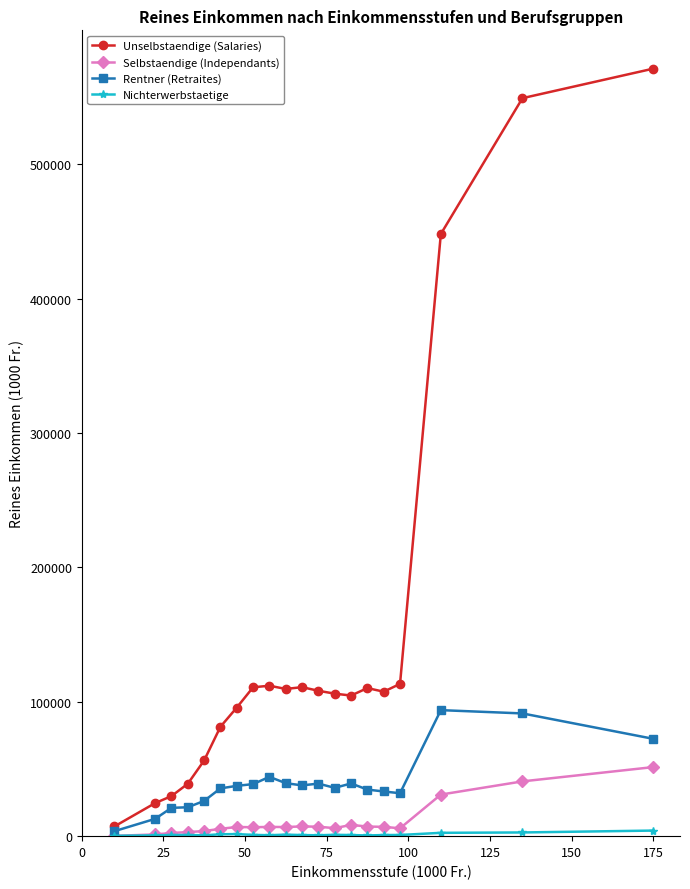

What is the maximum value shown in the chart?

571172.0